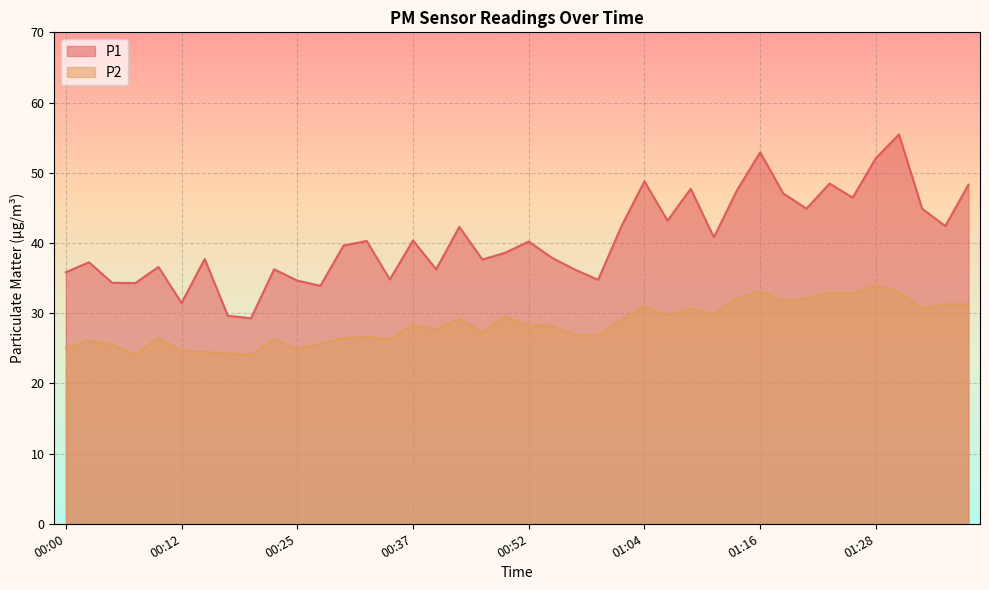

The P1 series shows 14.2 at 00:39. True or false?

False